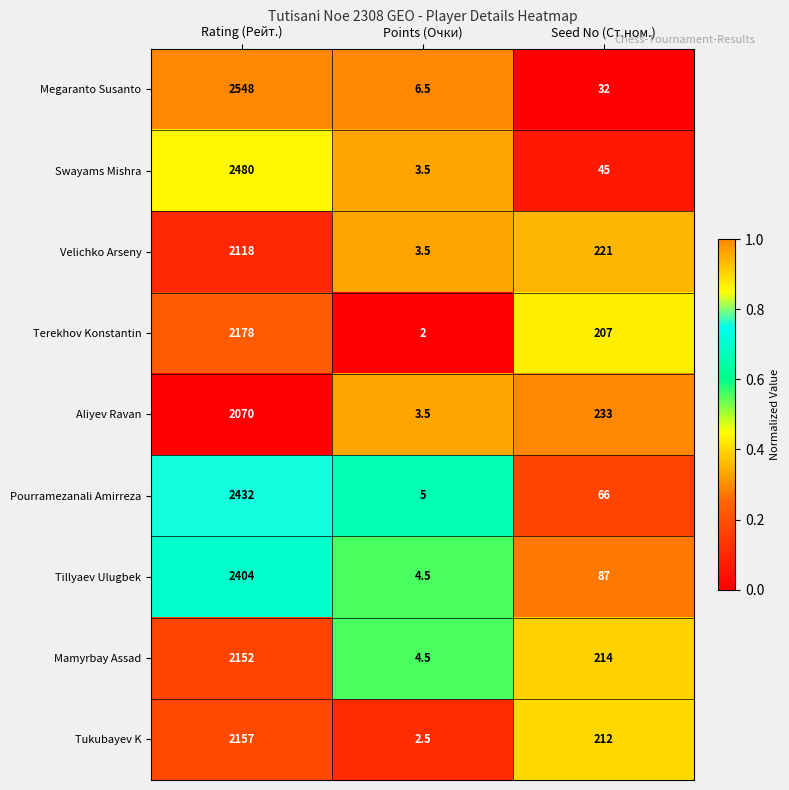

The value of Mamyrbay Assad at Points (Очки) is 4.5. True or false?

True